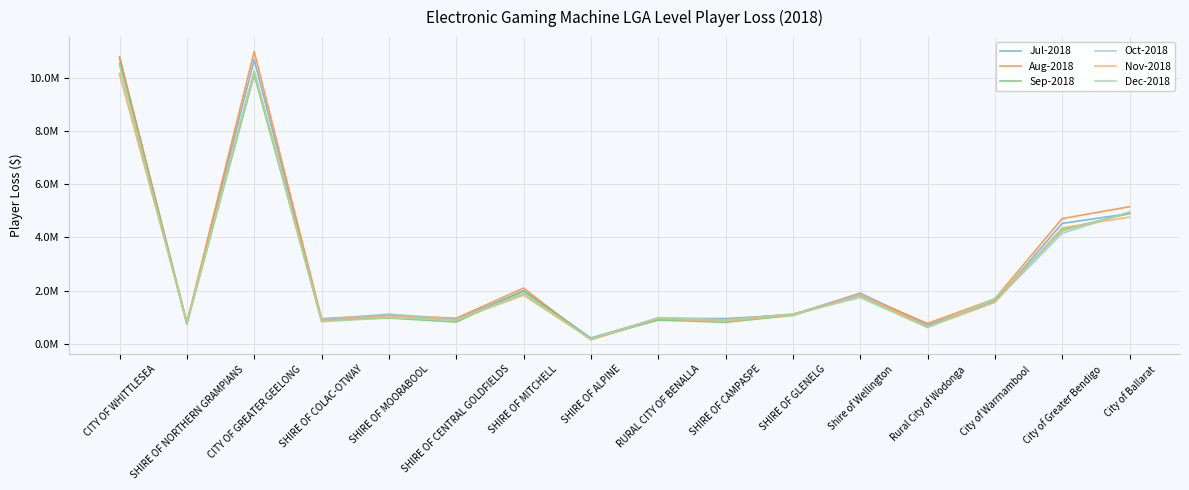

What is the maximum value shown in the chart?

10980245.0